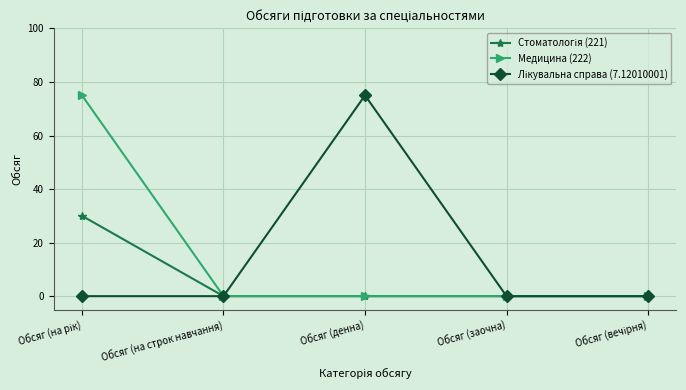

What is the greatest value displayed?

75